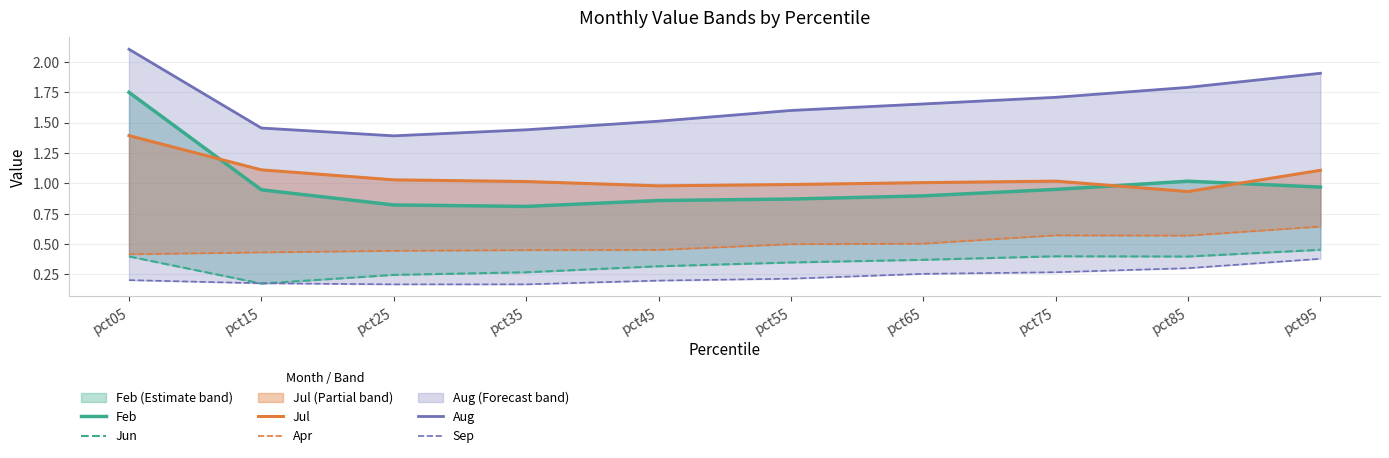

Which series has the widest spread of values?

Feb